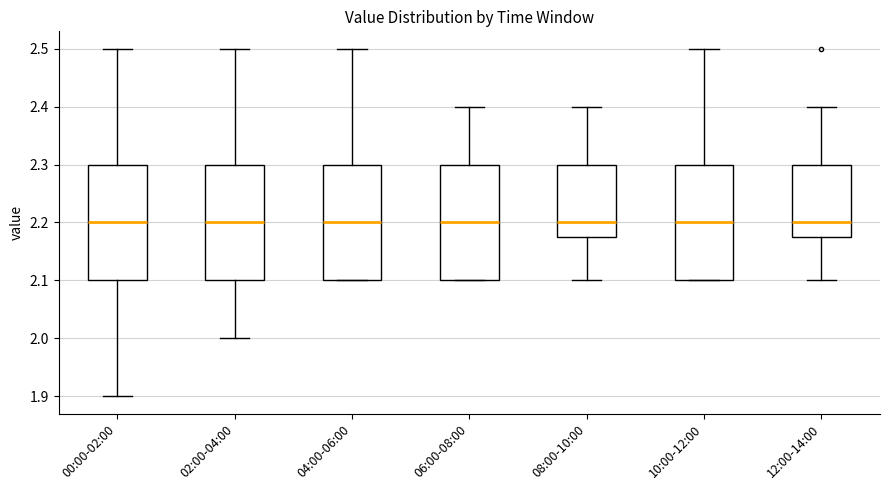

Where is the lower edge of the box for 02:00-04:00 on the y-axis? The values are not printed on the chart, so give them approximately, as read against the axis.

2.10